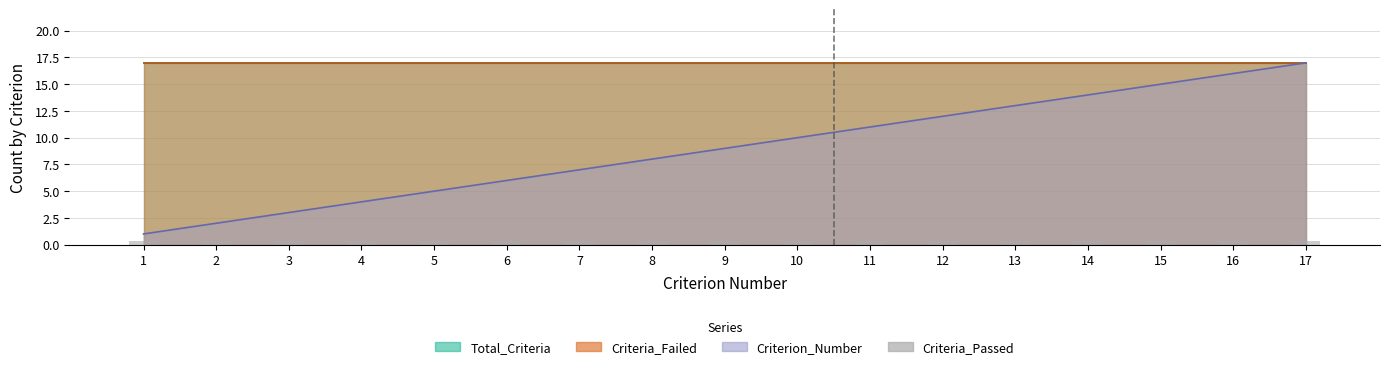

What is the value of the Criteria_Failed bar at the 2nd from the left?

17